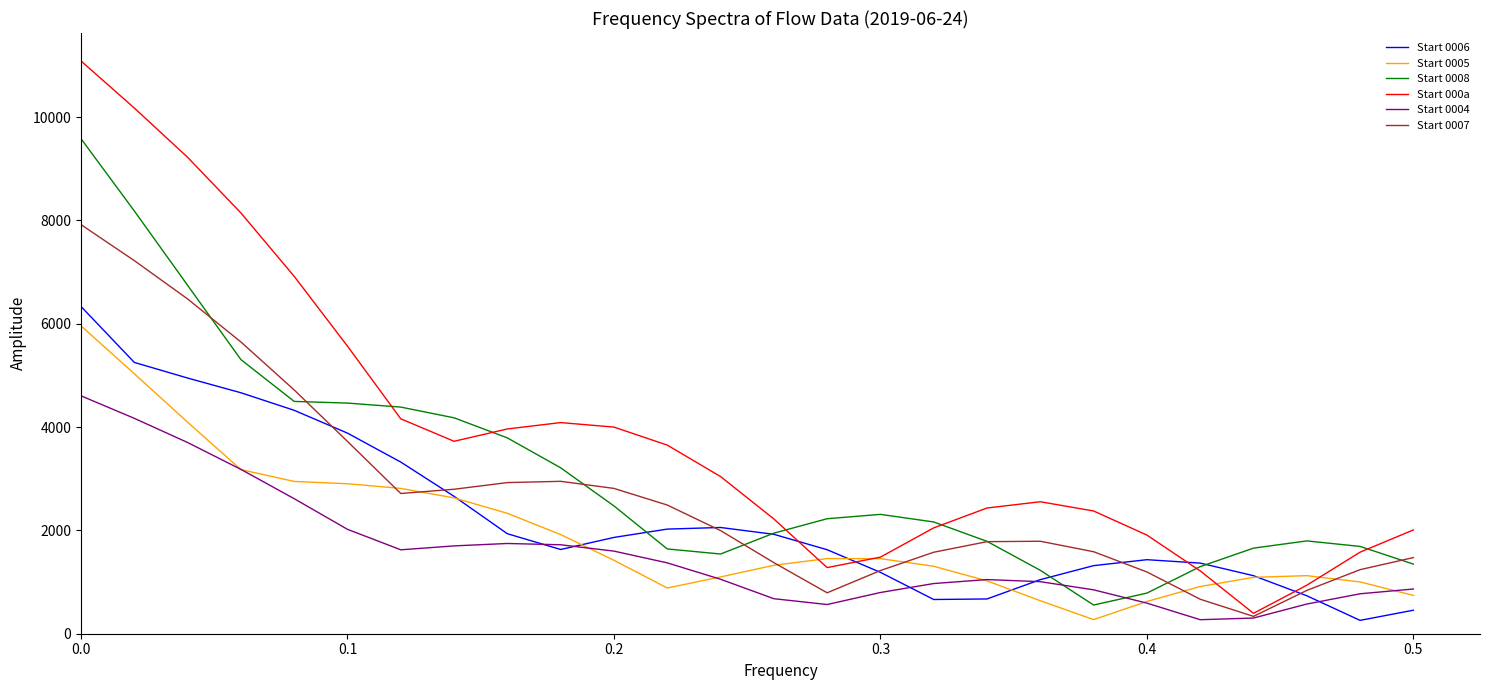

What is the minimum value shown in the chart?

258.3